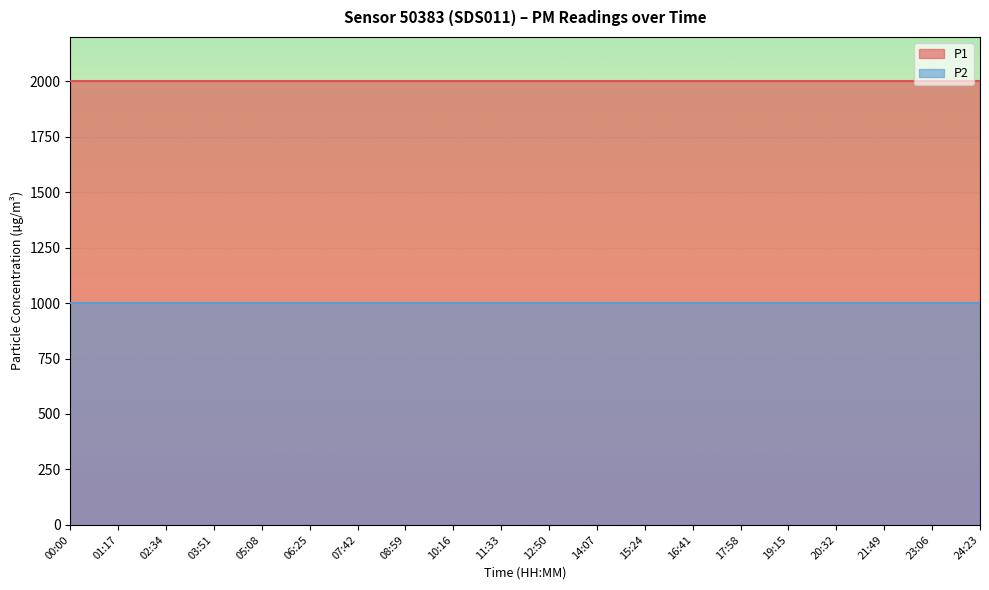

What are all the series names shown in the legend?

P1, P2